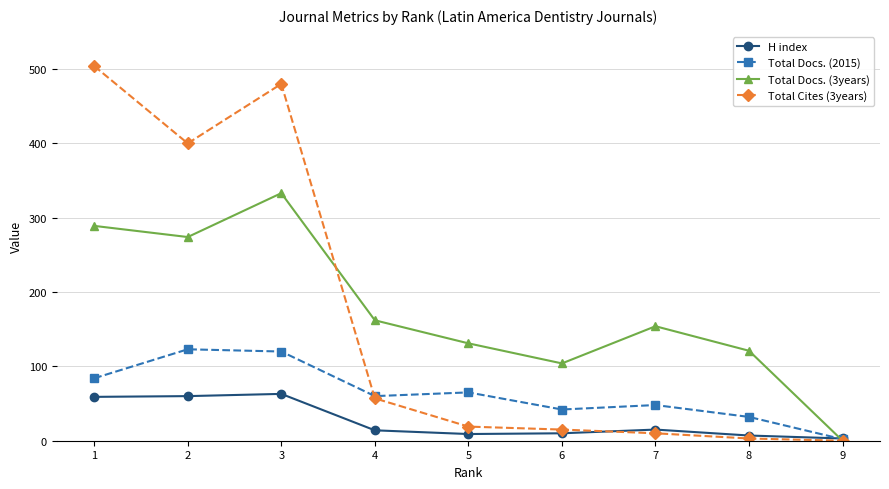

Which series changed the most between 1 and 5?

Total Cites (3years)